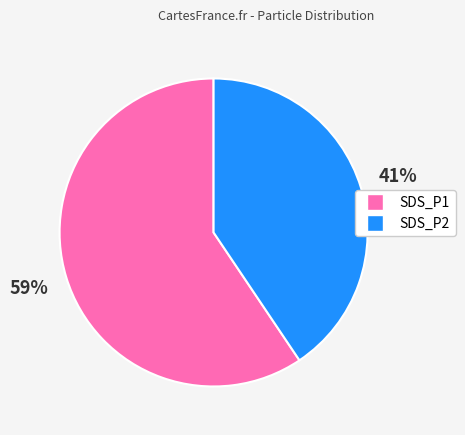

Do SDS_P2 and SDS_P1 together represent more than half of the pie?

Yes